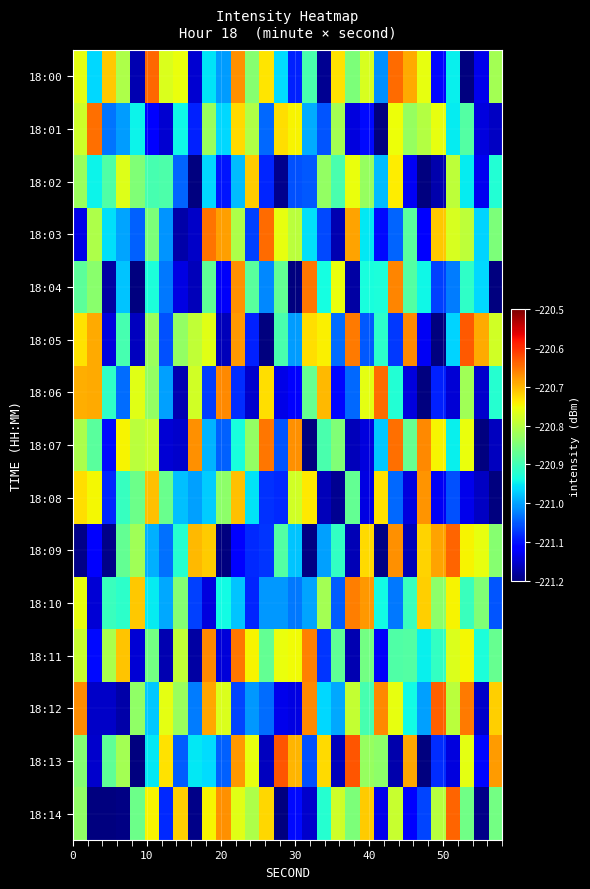

Rank the series by their maximum value, from highest to lowest.

18:13, 18:05, 18:12, 18:14, 18:09, 18:00, 18:06, 18:03, 18:01, 18:07, 18:11, 18:04, 18:10, 18:08, 18:02